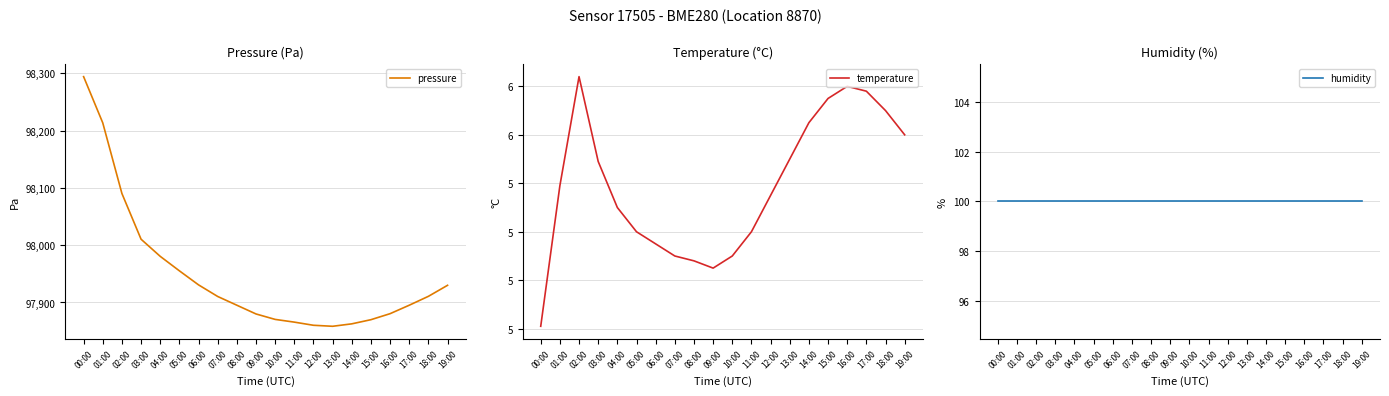

What is the smallest value displayed?

4.8